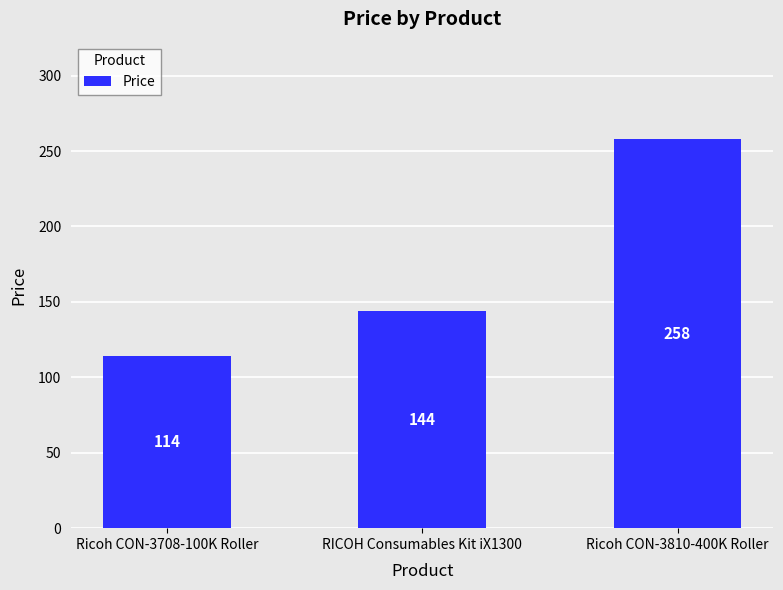

Which label corresponds to the largest value in the chart?

Ricoh CON-3810-400K Roller